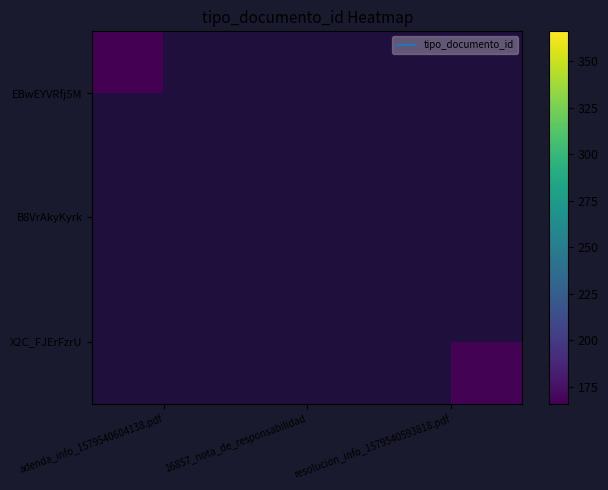

What is the minimum value shown in the chart?

166.0